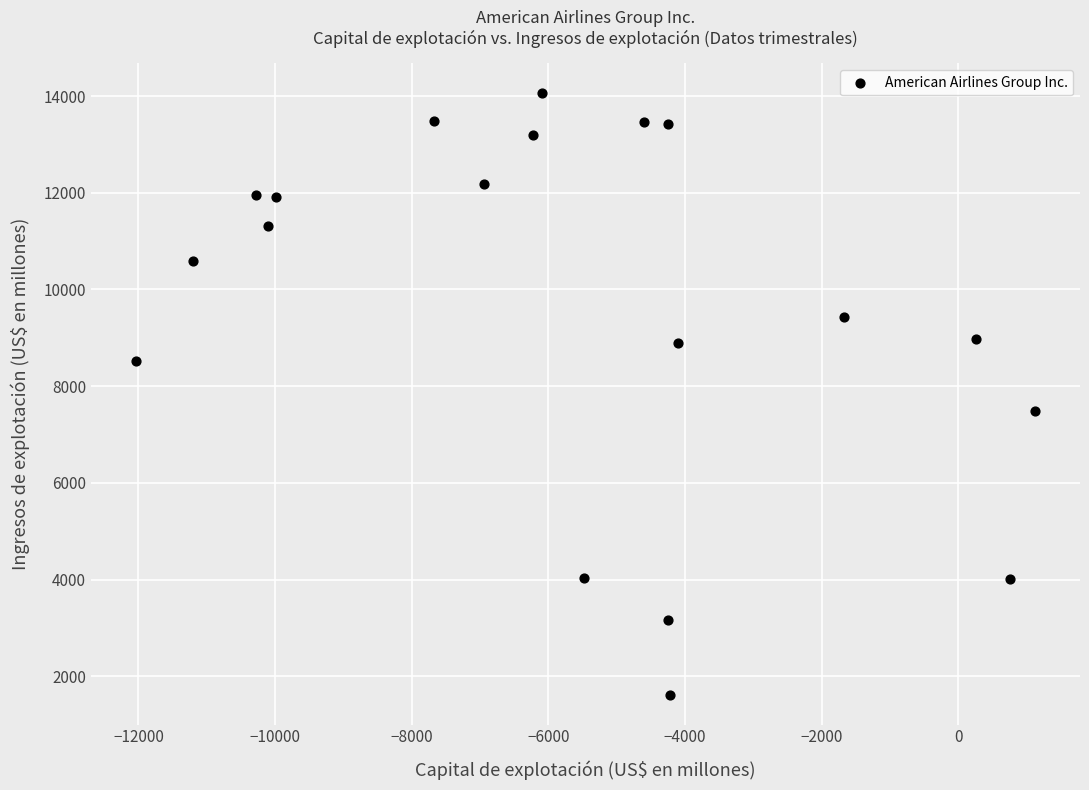

What is the range of X values (max minus min)?

13164